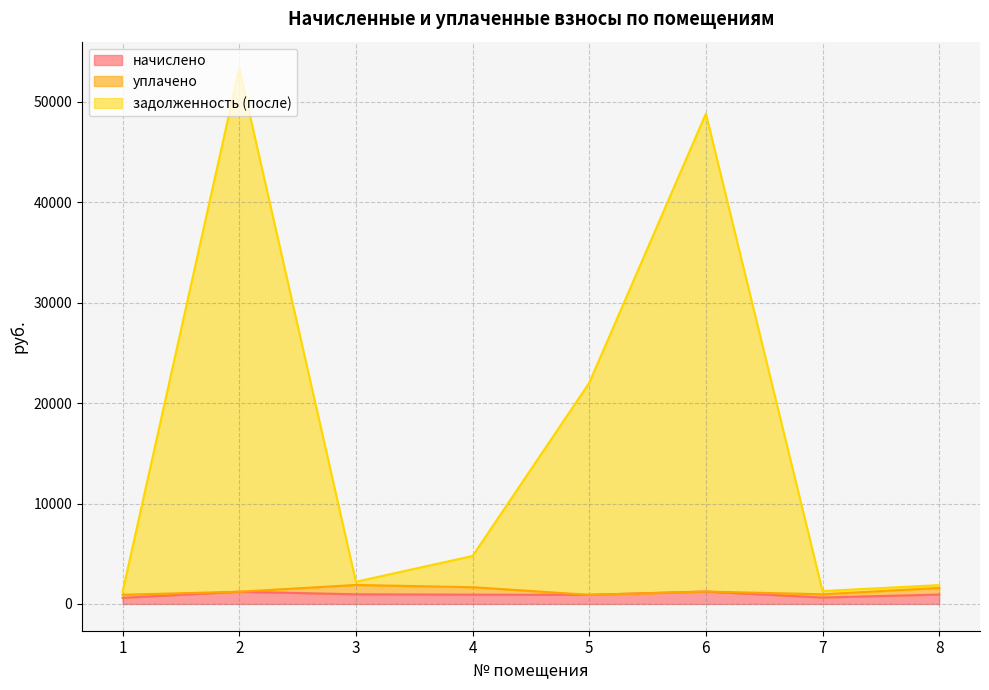

Where is начислено nearest to the value 922?

4